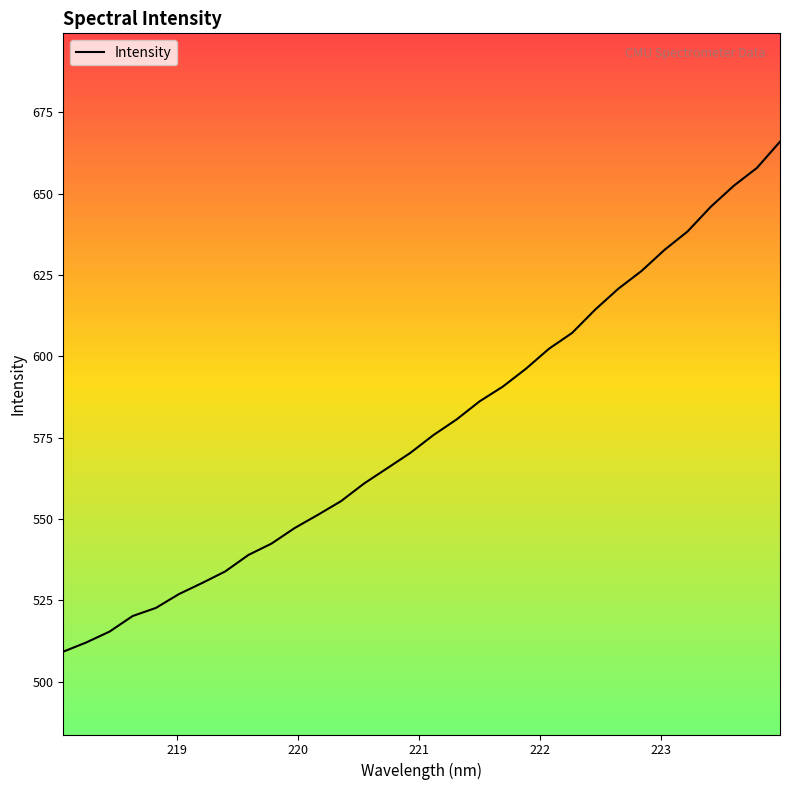

What is the minimum value shown in the chart?

509.3